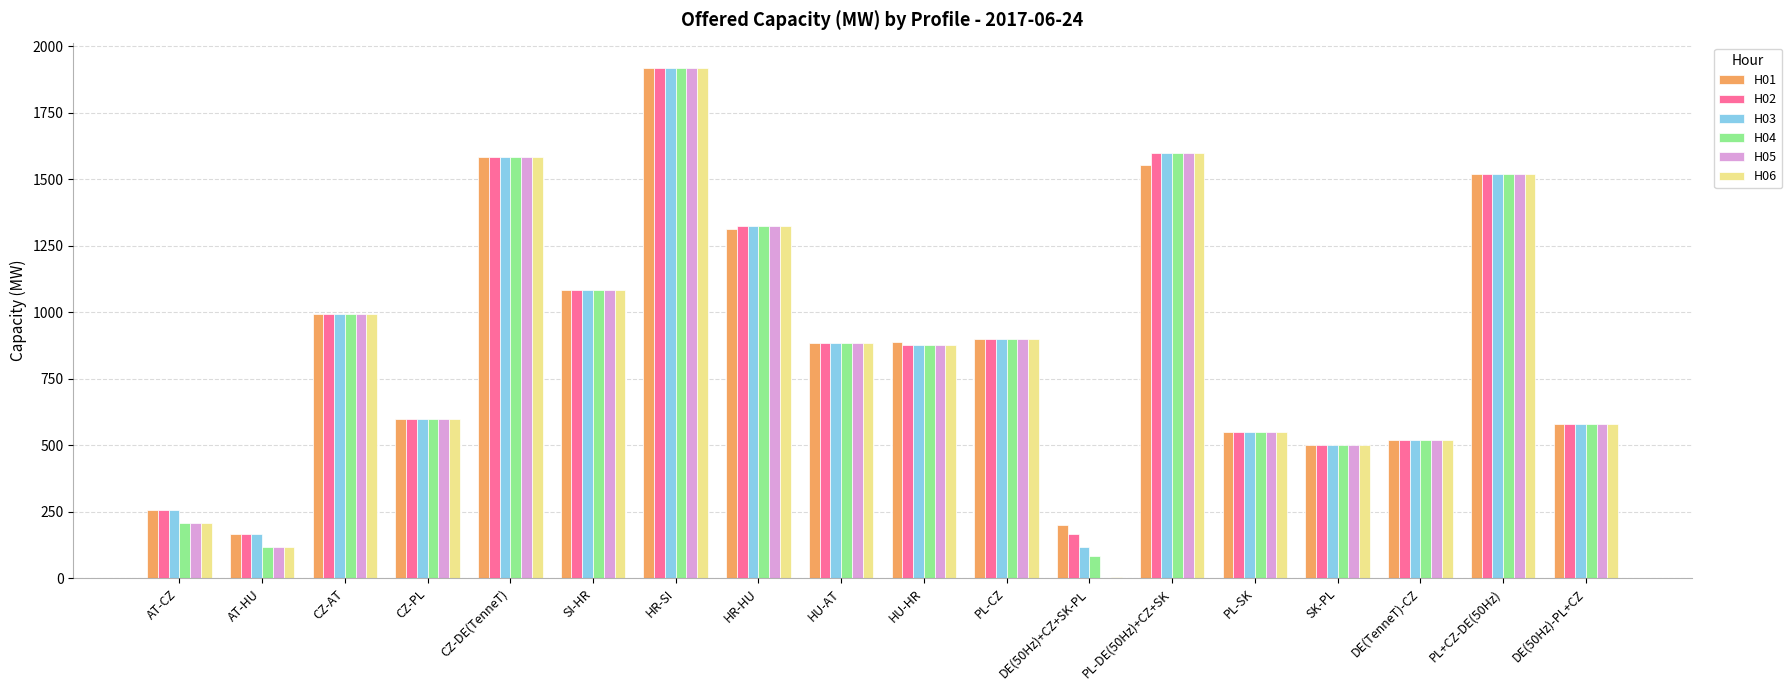

The value of H02 at DE(TenneT)-CZ is 186. True or false?

False